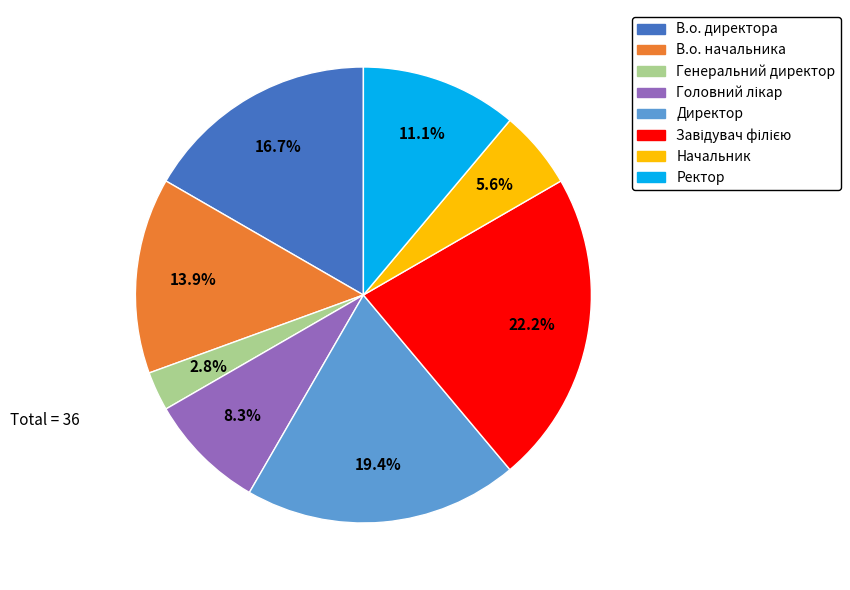

Is there any slice that represents more than half of the pie?

No